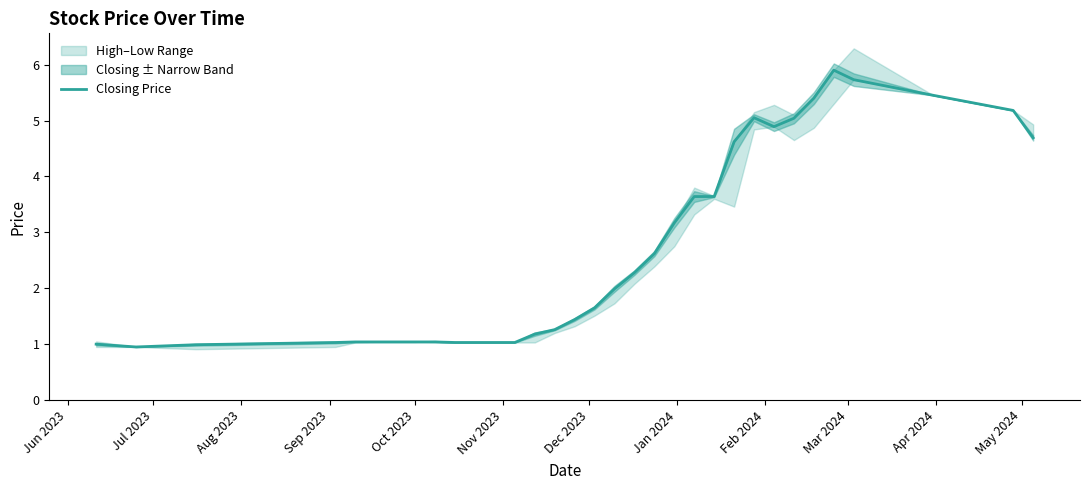

Is it true that the value at May 2024 is 0.6?

False